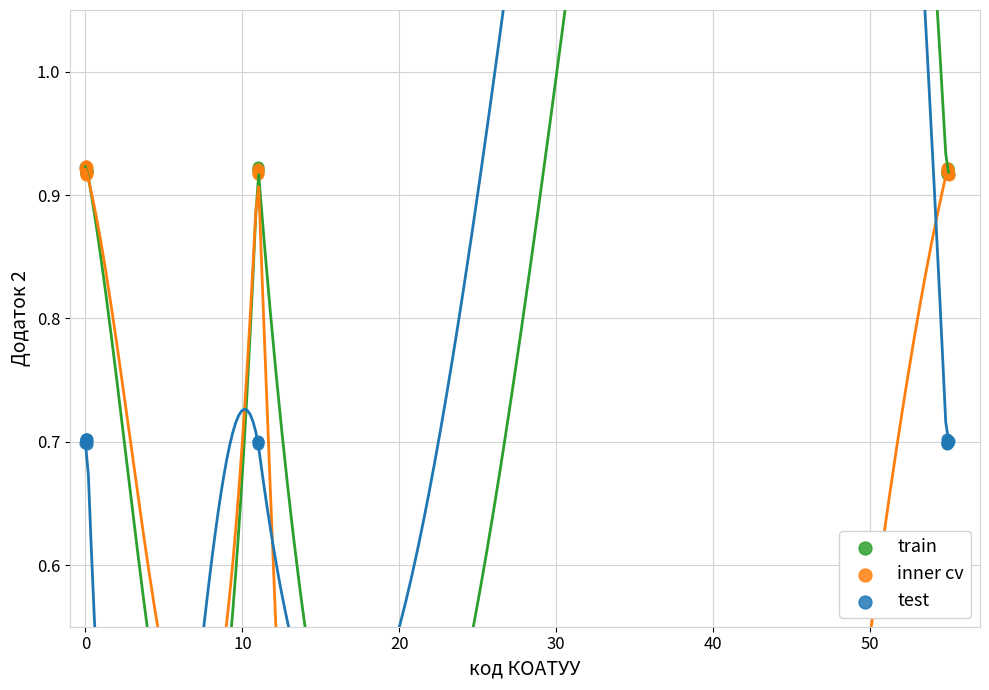

What are all the series names shown in the legend?

train, inner cv, test